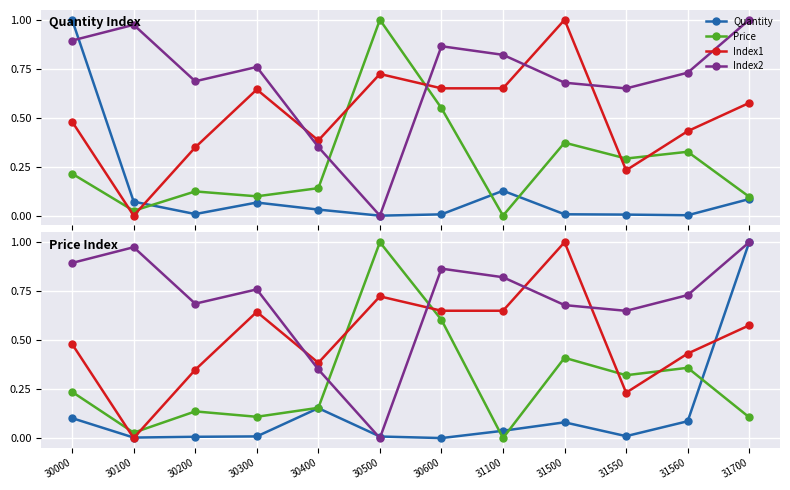

Reading left to right, what are all the values shown in this chart?

Quantity: 0.1	0.0	0.0	0.0	0.2	0.0	0.0	0.0	0.1	0.0	0.1	1.0
Price: 0.2	0.0	0.1	0.1	0.2	1.0	0.6	0.0	0.4	0.3	0.4	0.1
Index1: 0.5	0.0	0.3	0.6	0.4	0.7	0.7	0.7	1.0	0.2	0.4	0.6
Index2: 0.9	1.0	0.7	0.8	0.4	0.0	0.9	0.8	0.7	0.6	0.7	1.0